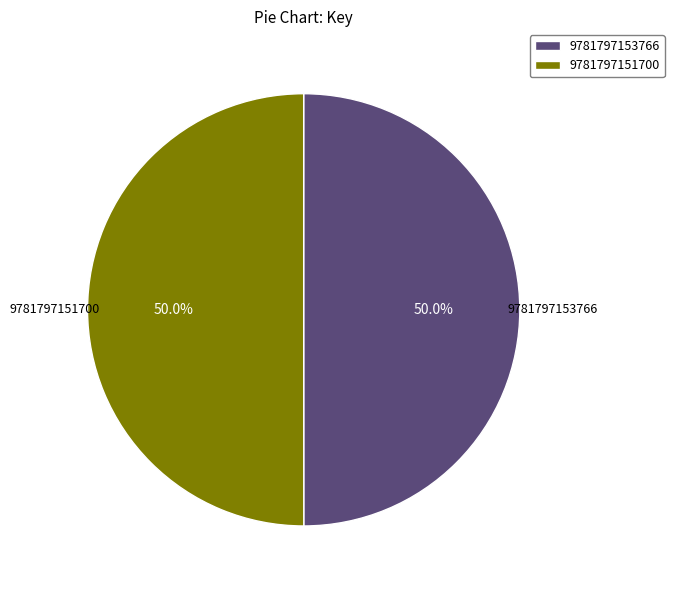

What percentage is the 9781797153766 slice, to the nearest percent?

50%